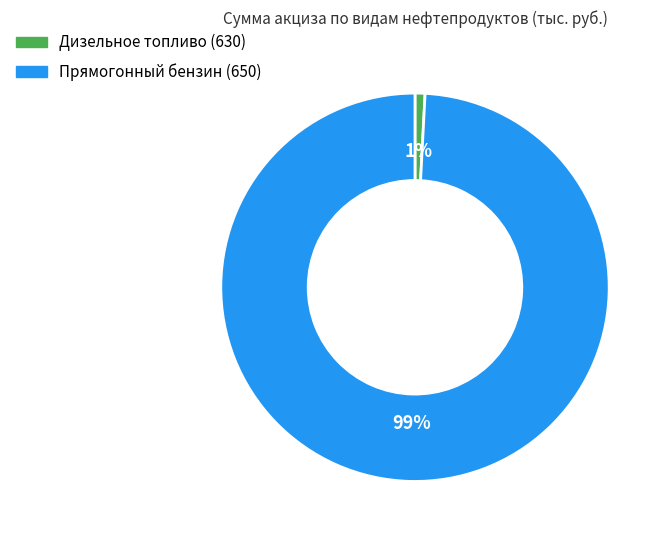

Does Дизельное топливо (630) account for over 50% of the chart?

No